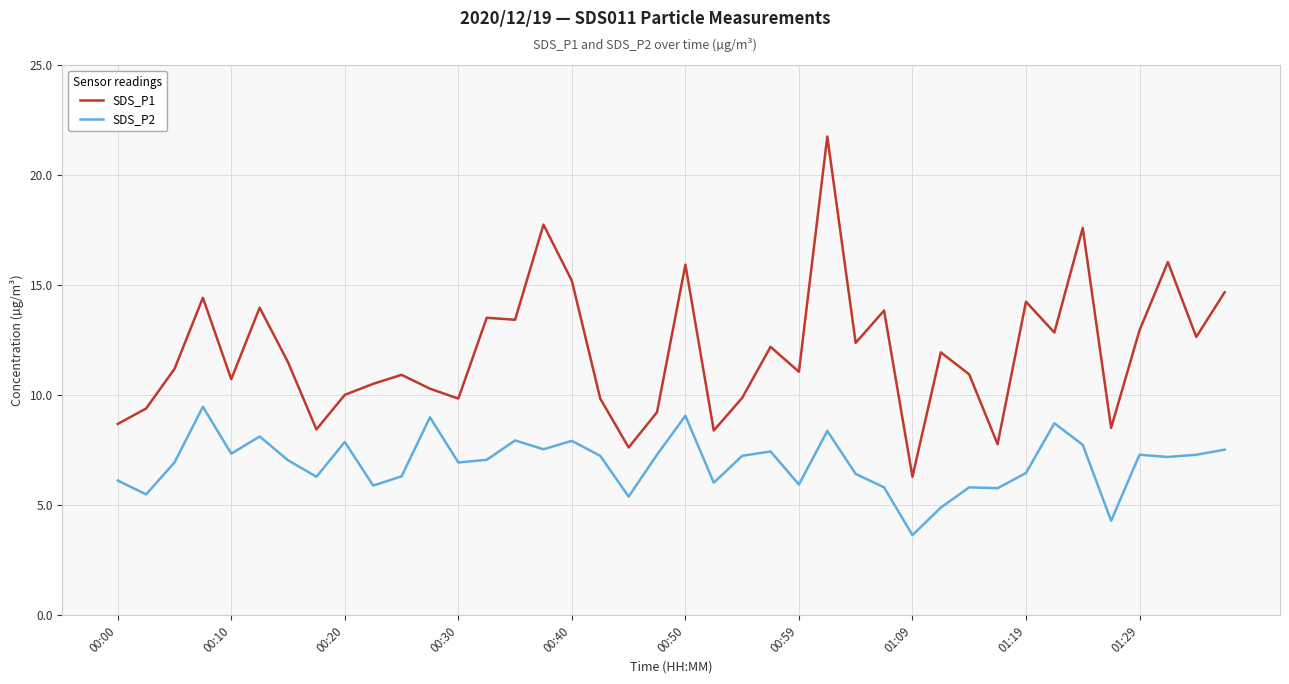

Which series has the widest spread of values?

SDS_P1